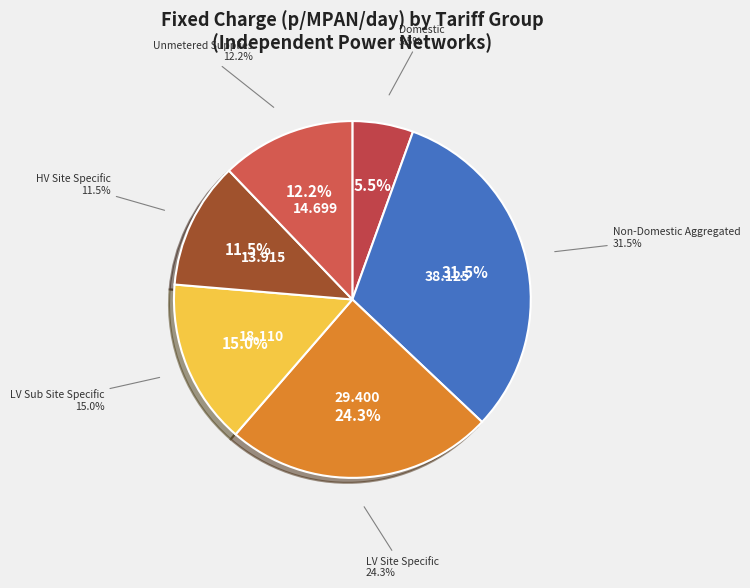

Does any single category account for the majority?

No